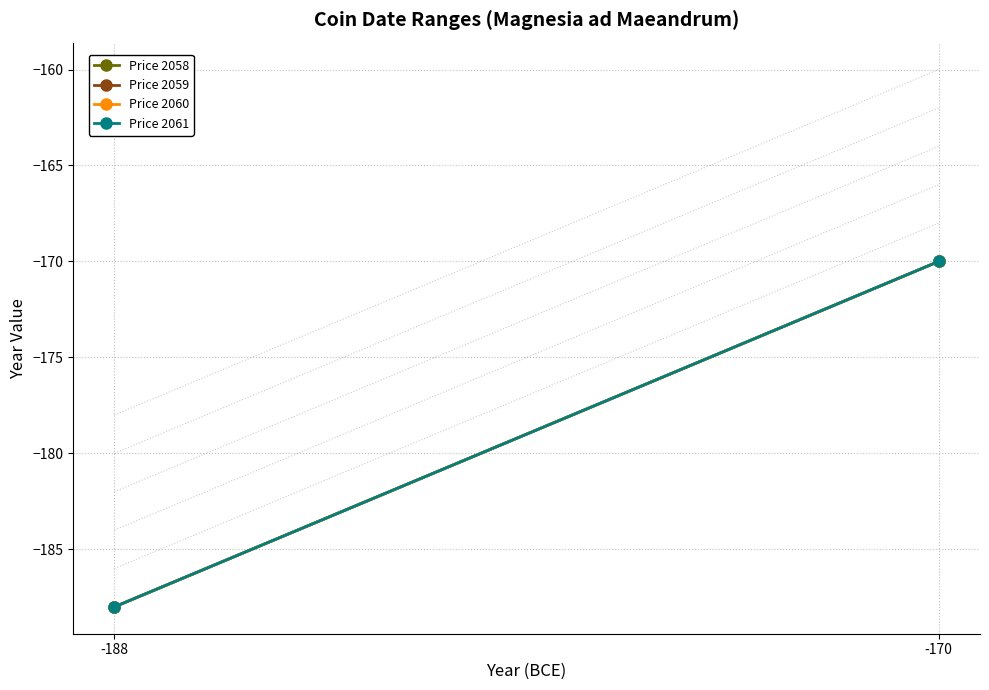

Which category has the highest value in the Price 2058 series?

-170